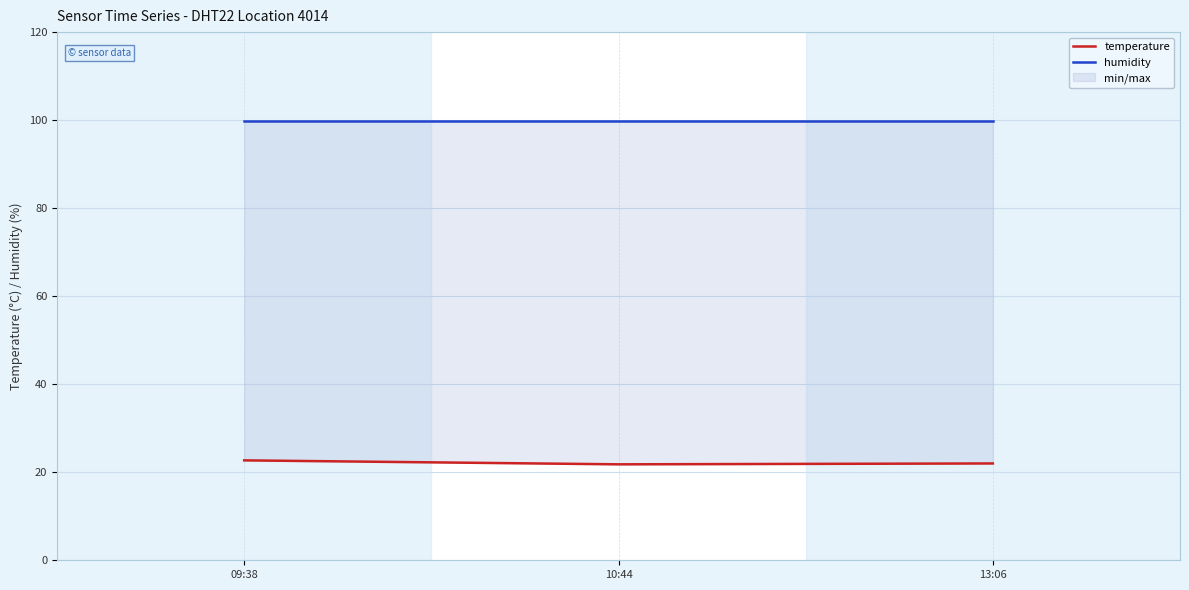

Is it true that humidity equals 99.9 at 09:38?

True